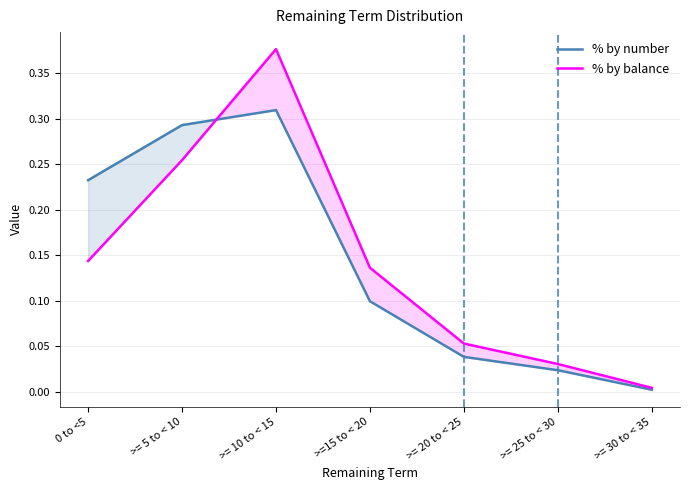

Reading left to right, transcribe all the data shown in this chart.

% by number: 0.2	0.3	0.3	0.1	0.0	0.0	0.0
% by balance: 0.1	0.3	0.4	0.1	0.1	0.0	0.0